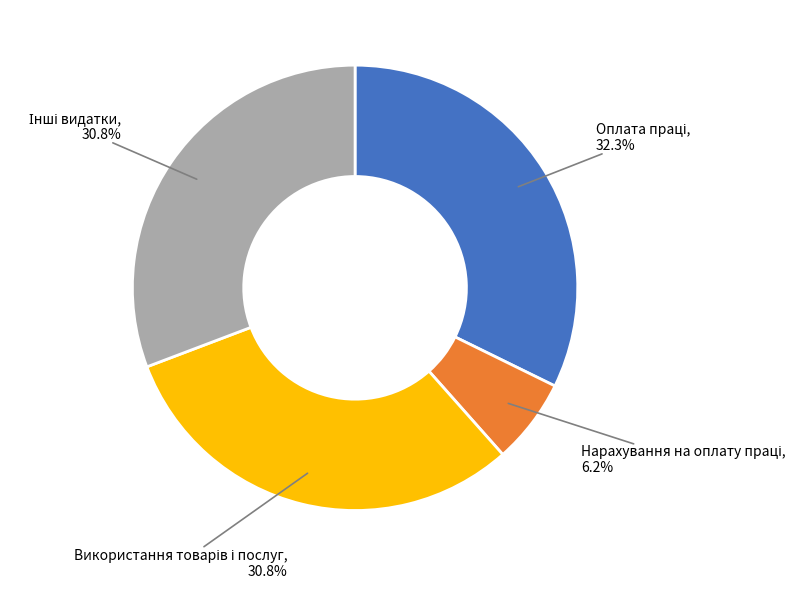

To the nearest percent, what is the average slice percentage?

25%